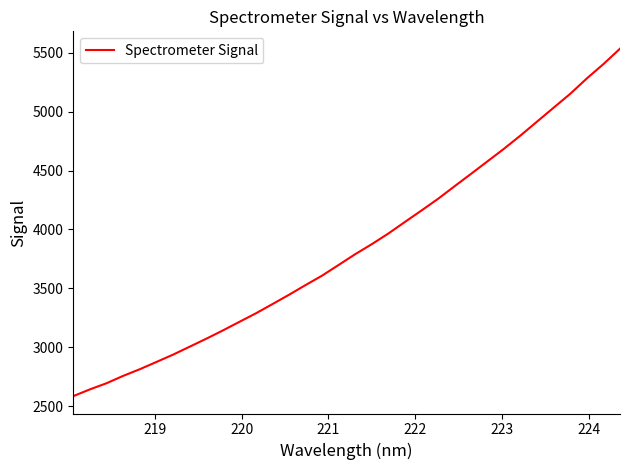

What is the greatest value displayed?

5536.0